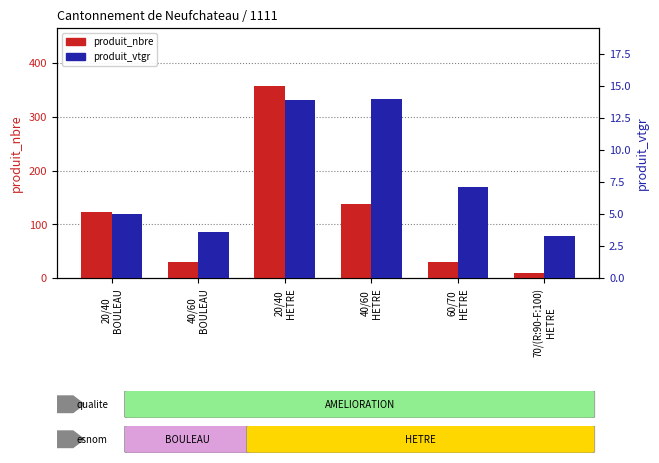

What is the sum of the produit_vtgr values at 20/40
BOULEAU and 20/40
HETRE?

18.9